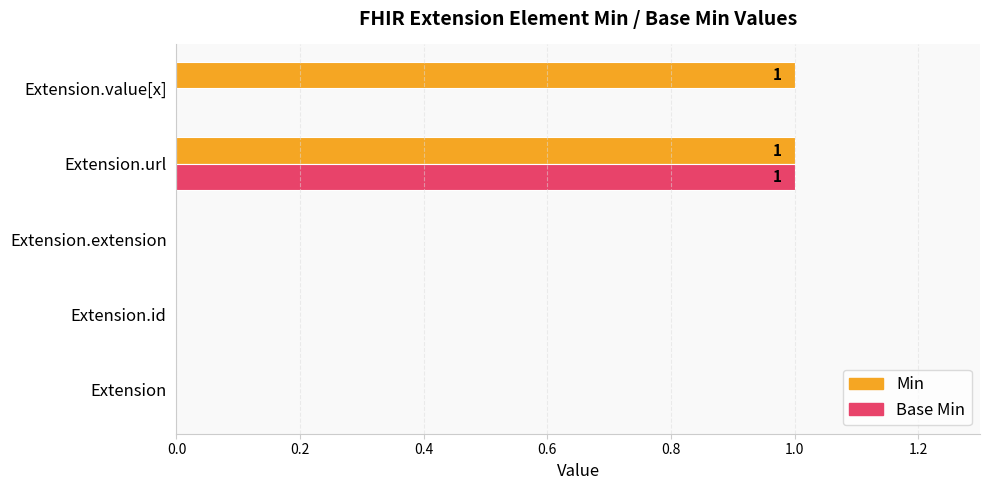

The Min series shows -1 at Extension.extension. True or false?

False